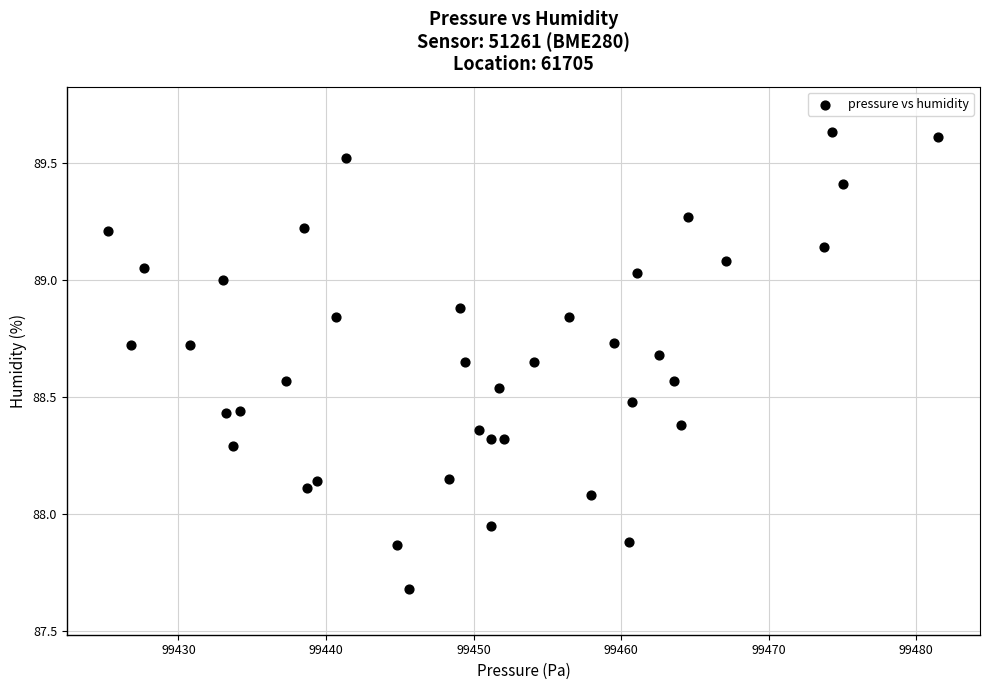

What is the range of X values (max minus min)?

56.2